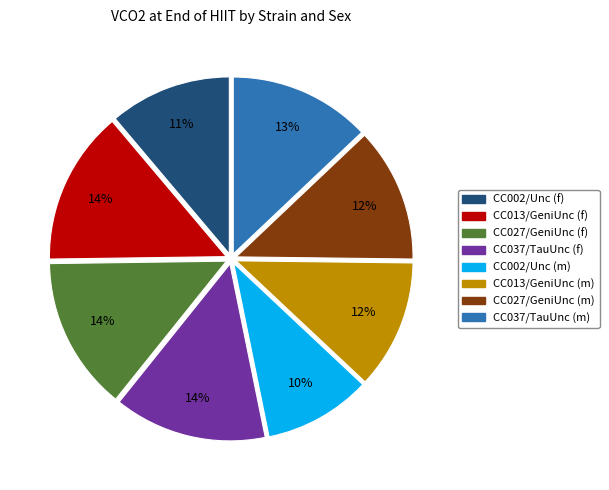

To the nearest percent, what is the difference between the largest and smallest slice percentages?

4%